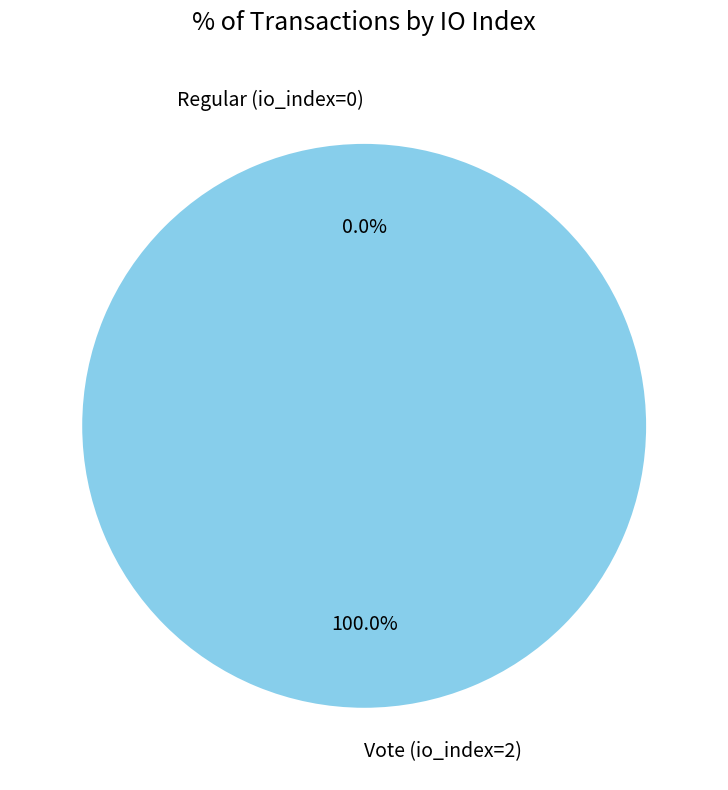

Between Vote (io_index=2) and Regular (io_index=0), which is larger?

Vote (io_index=2)